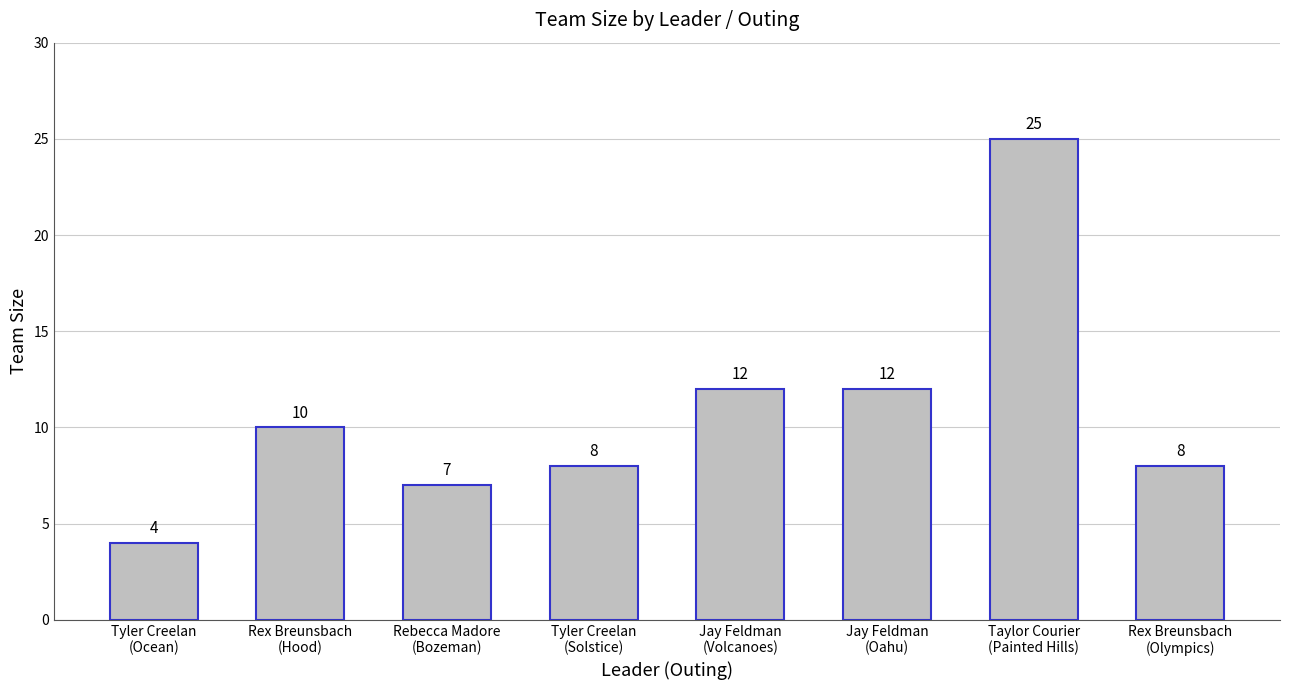

How many bars are there in total?

8